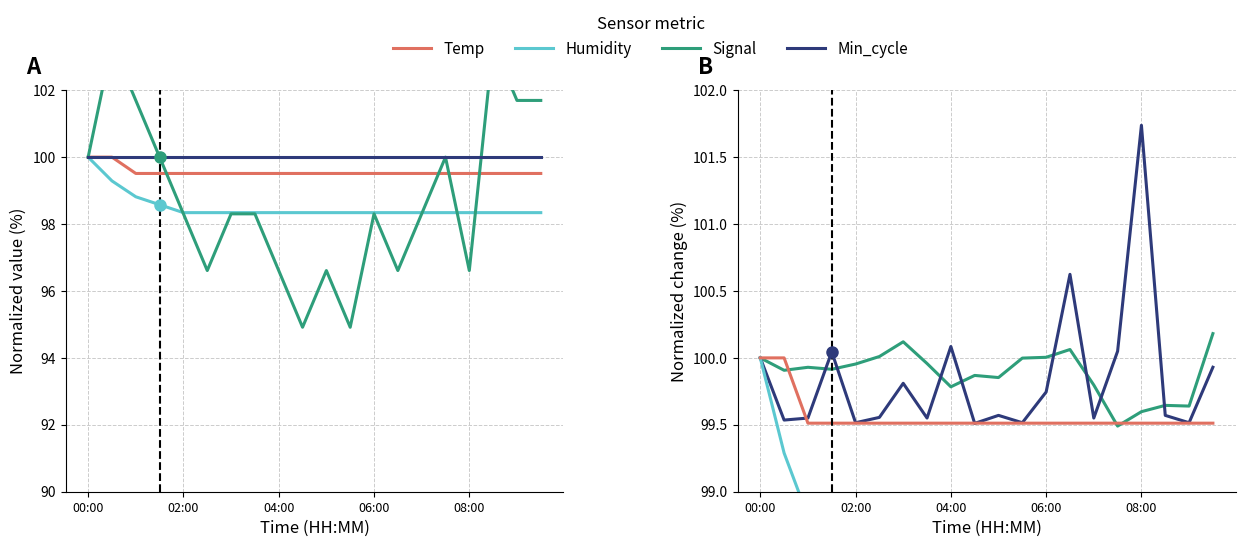

What is the greatest value displayed?

103.4